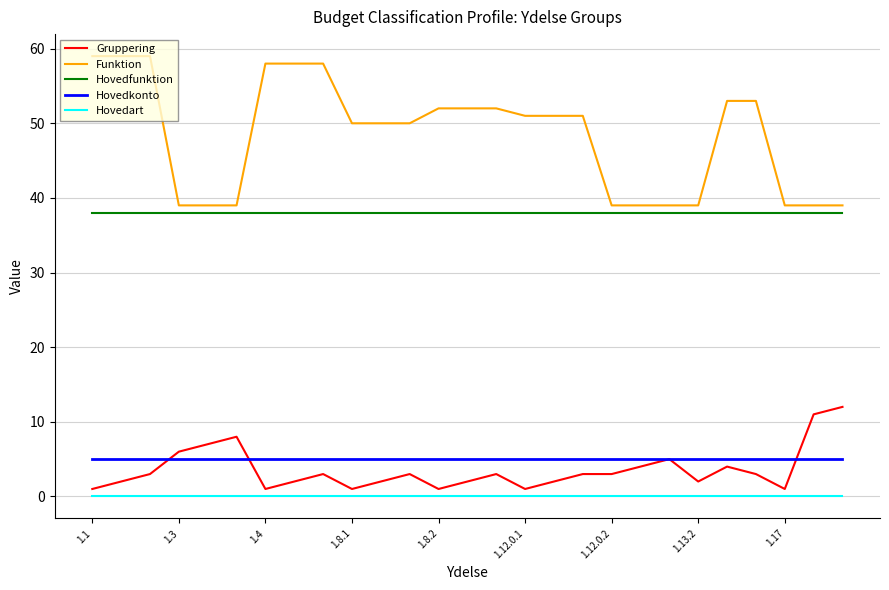

True or false: Hovedart and Hovedkonto cross at least once.

False